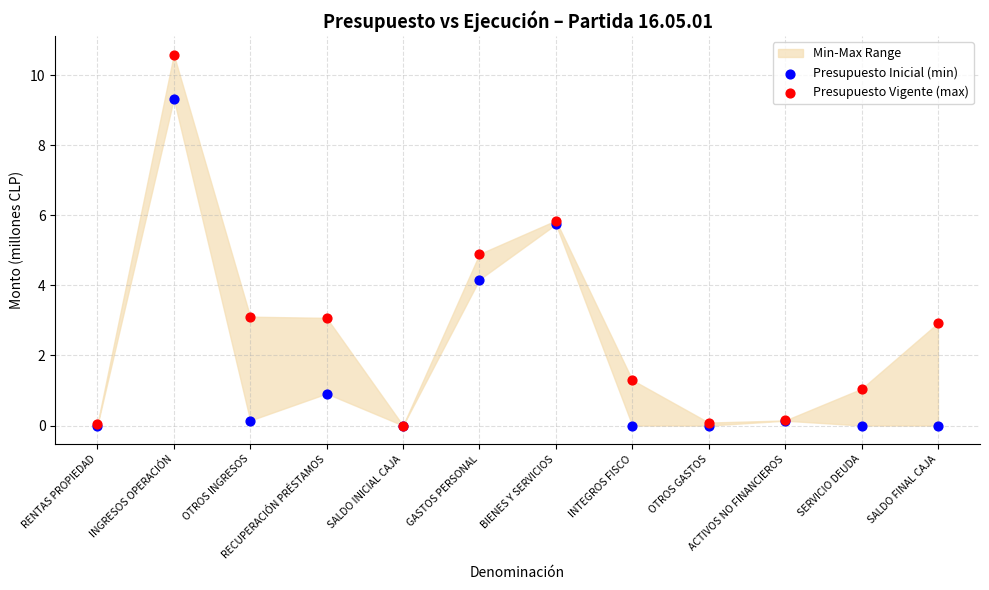

In the Presupuesto Inicial (min) series, what Y value is closest to 4?

4.2